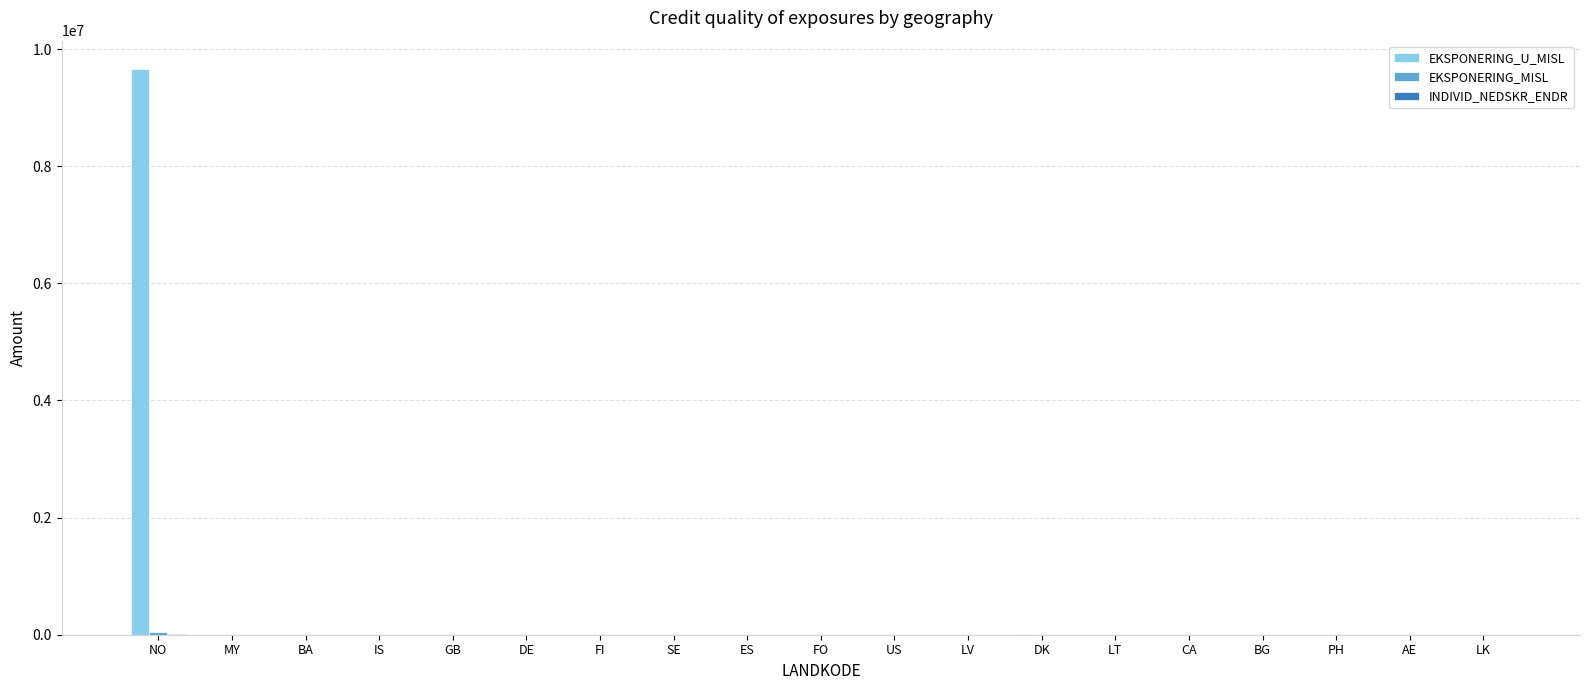

True or false: EKSPONERING_U_MISL has a value of 2170924.4 at NO.

False